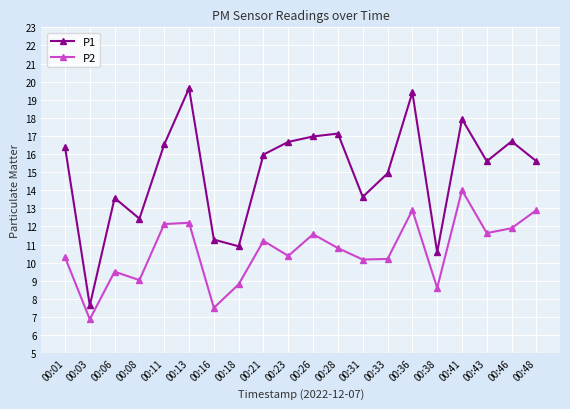

Is this an area chart (filled region under the line)?

No